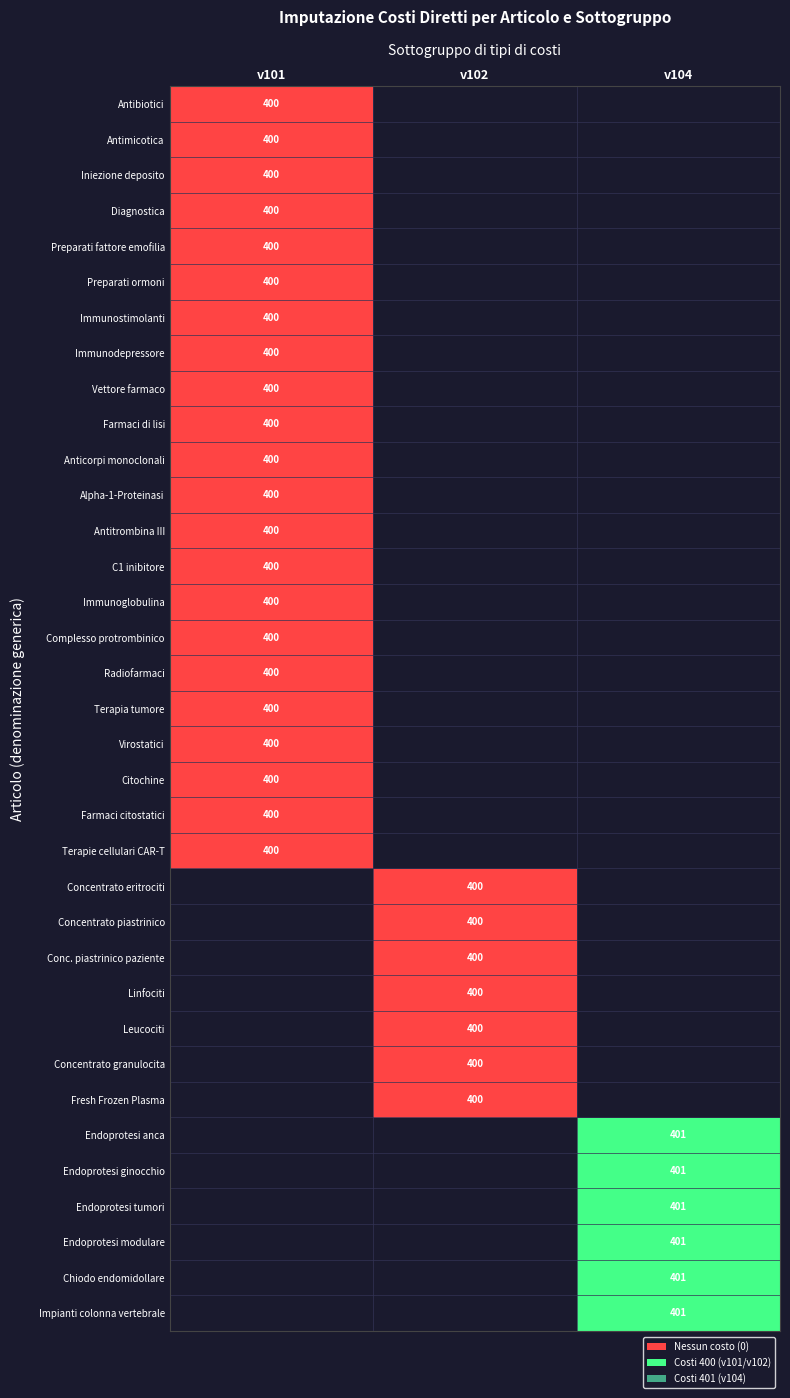

Is it true that Anticorpi monoclonali equals 400 at v101?

True